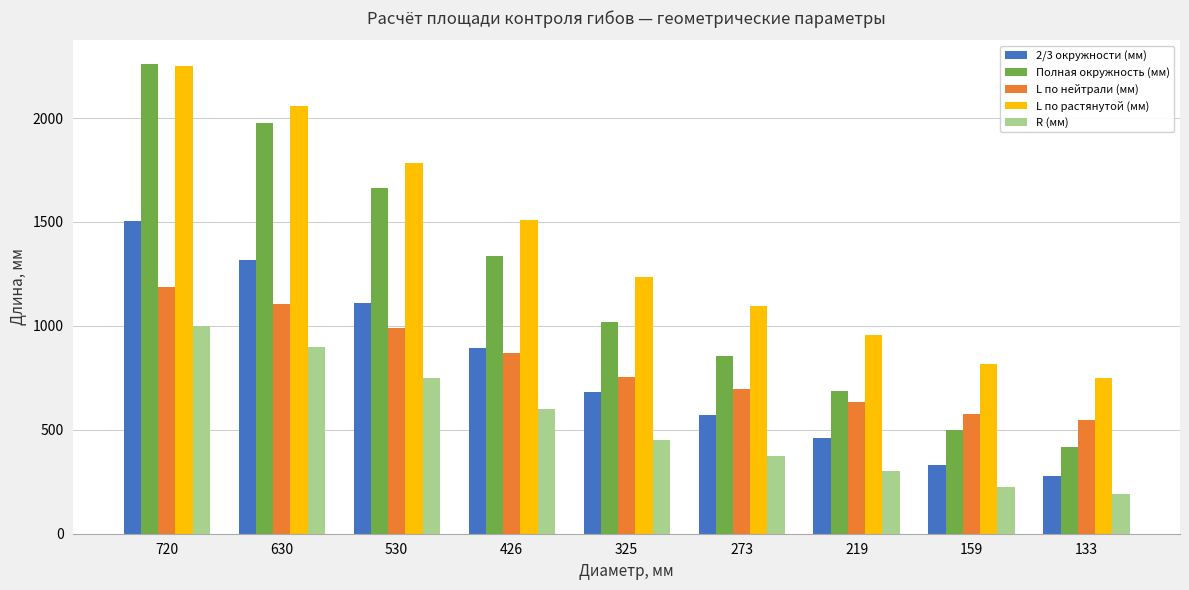

True or false: L по нейтрали (мм) has a value of 694.4 at 273.

True